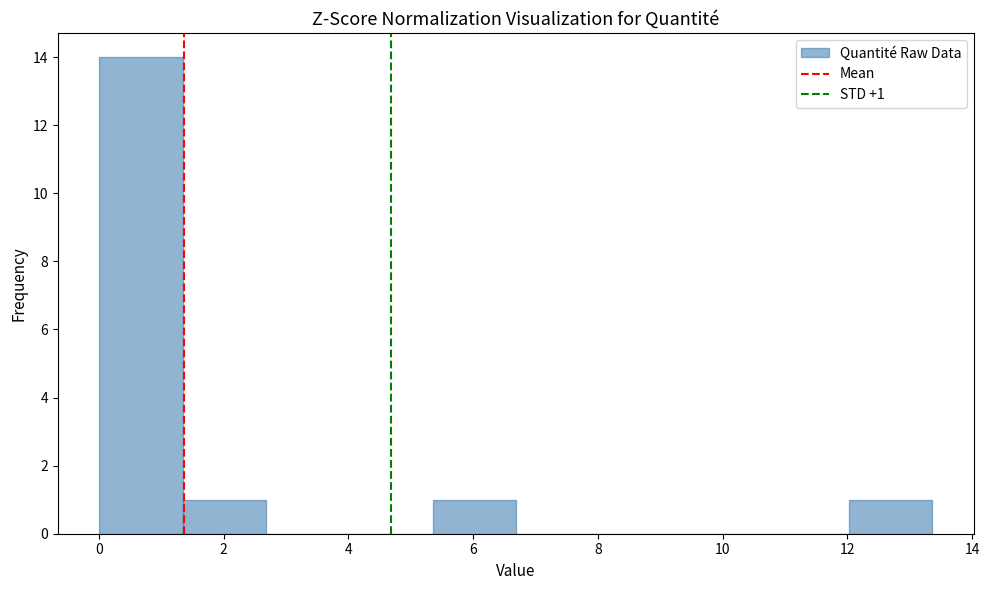

Over which range of the x-axis is the bar tallest?

0.0 to 1.4